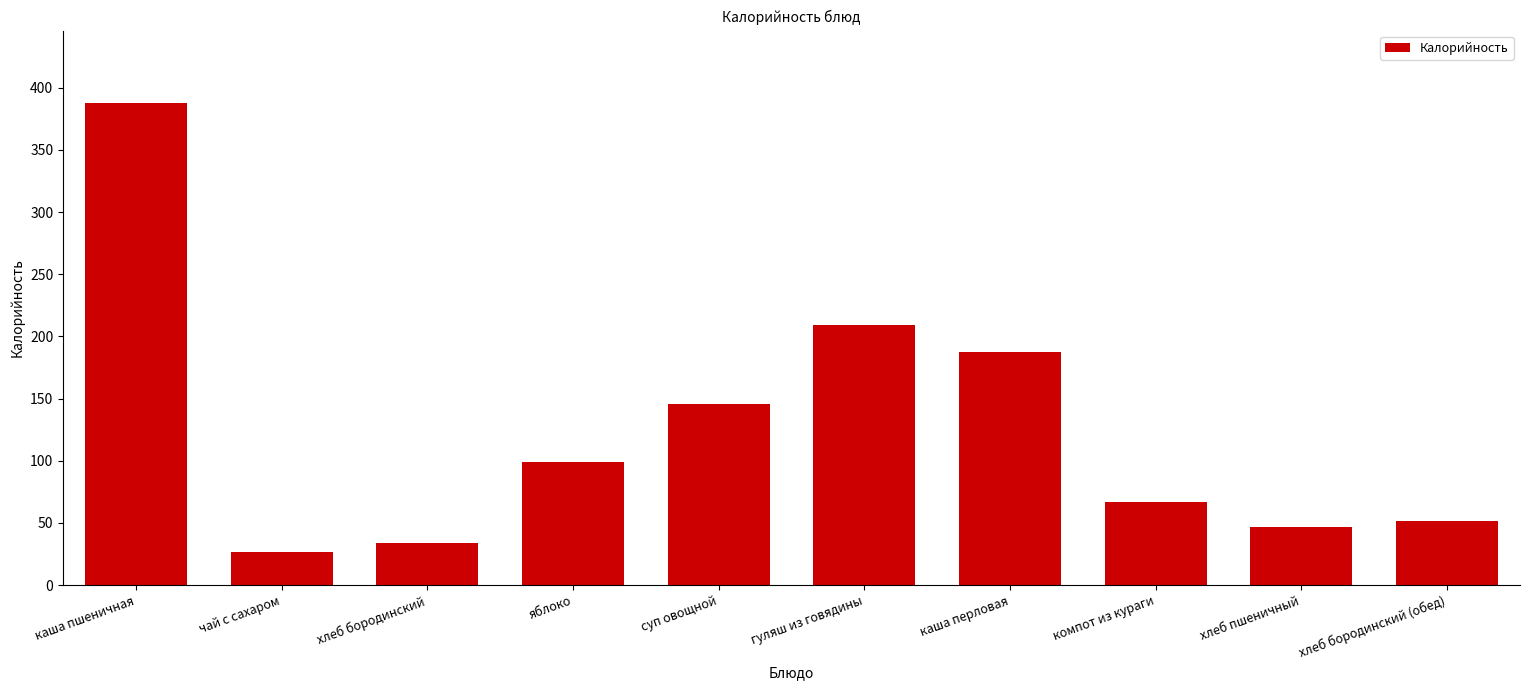

The chart shows a value of 387.8 at каша пшеничная. True or false?

True